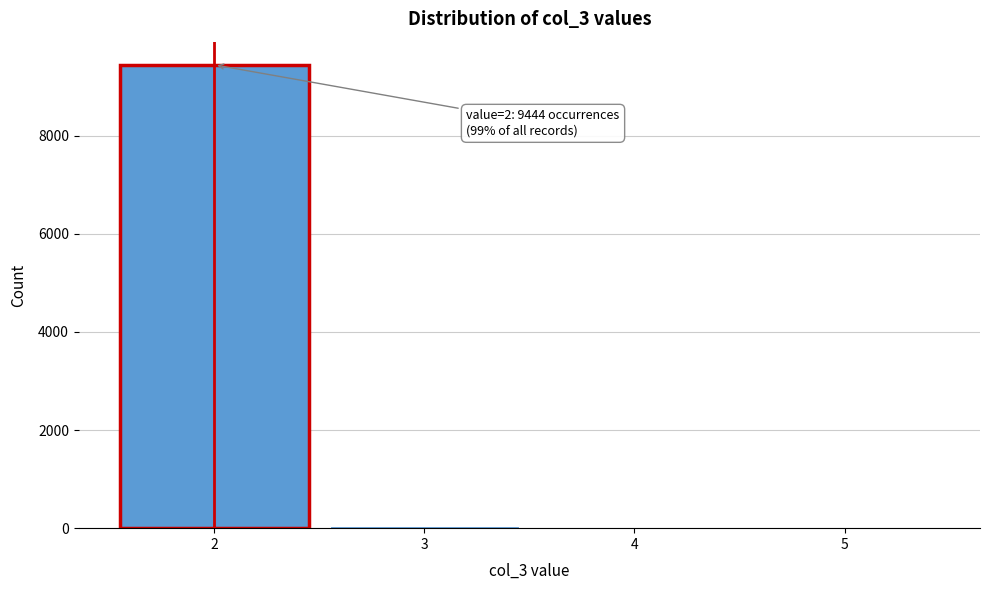

Over which range of the x-axis is the bar tallest?

1.5 to 2.5